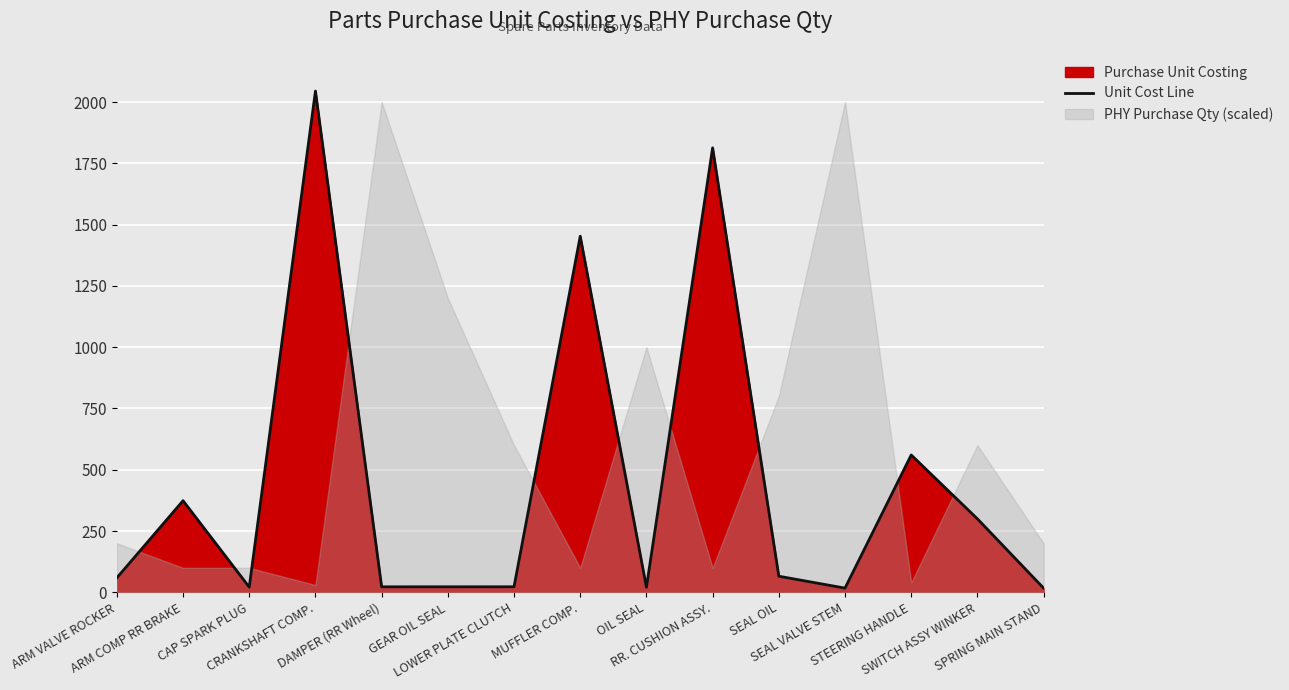

What is the label of the 1st point from the right?

SPRING MAIN STAND